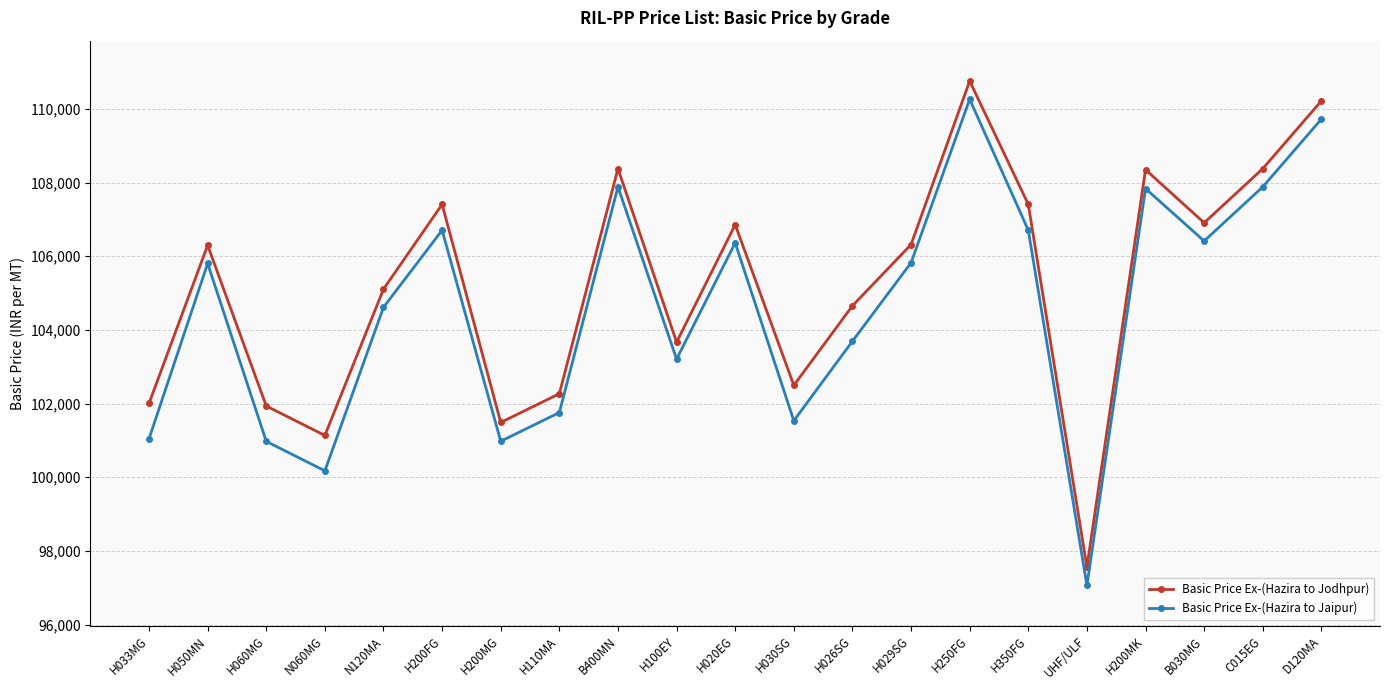

How many distinct data groups are displayed?

2